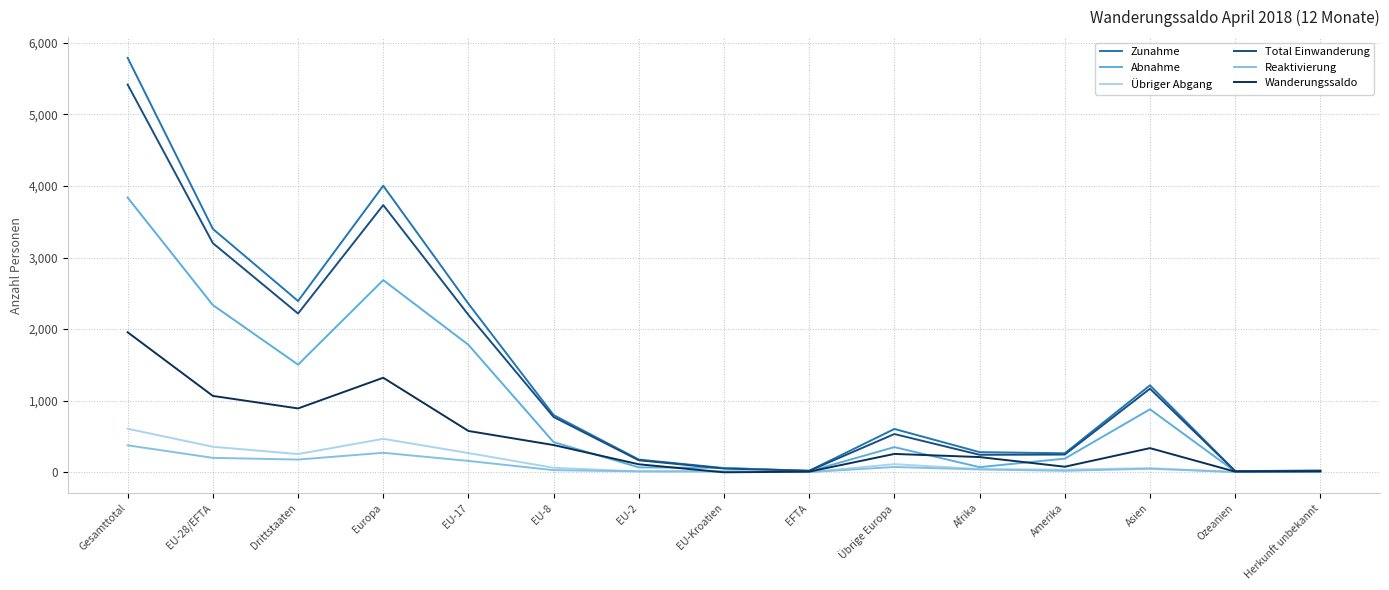

Which series changed the most between Gesamttotal and Europa?

Zunahme